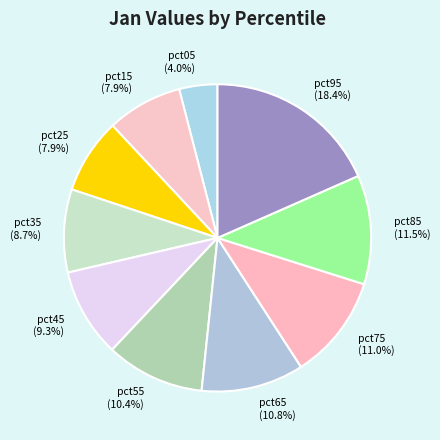

Count the number of slices in the pie.

10